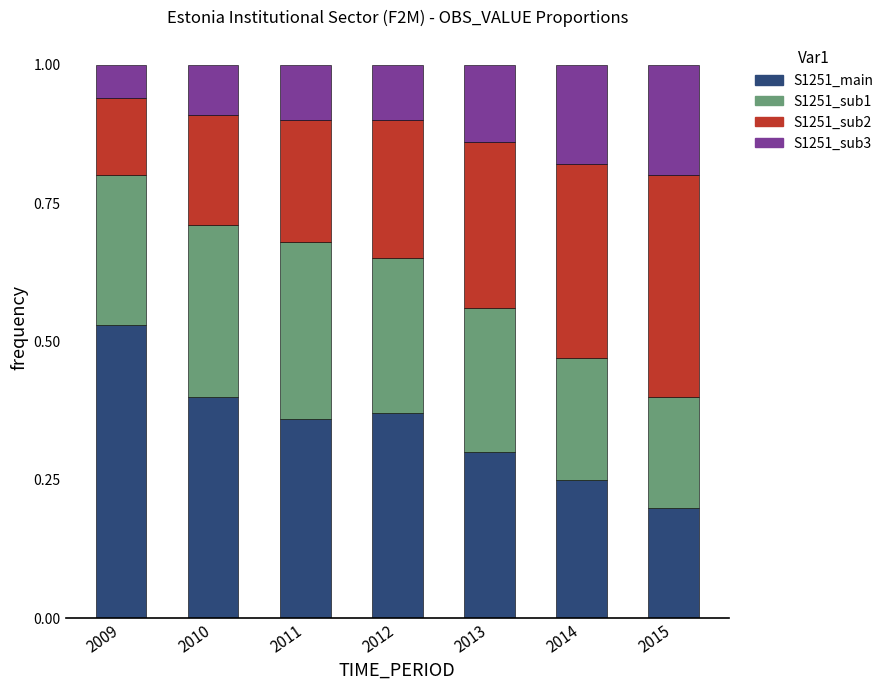

What is the total value across all series at 2015?

1.0